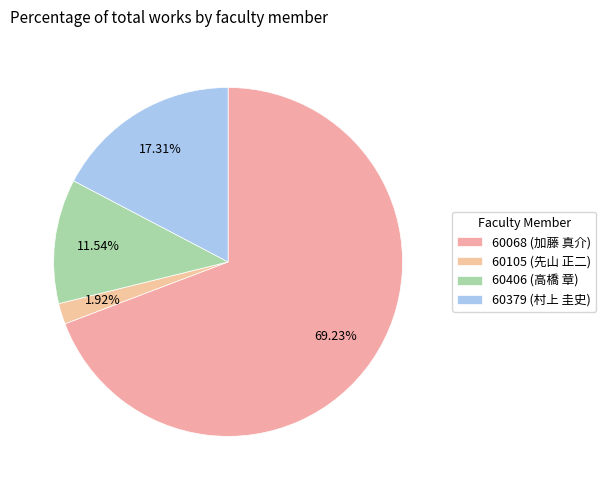

What percentage is NOT represented by 60068 (加藤 真介)?

30.8%